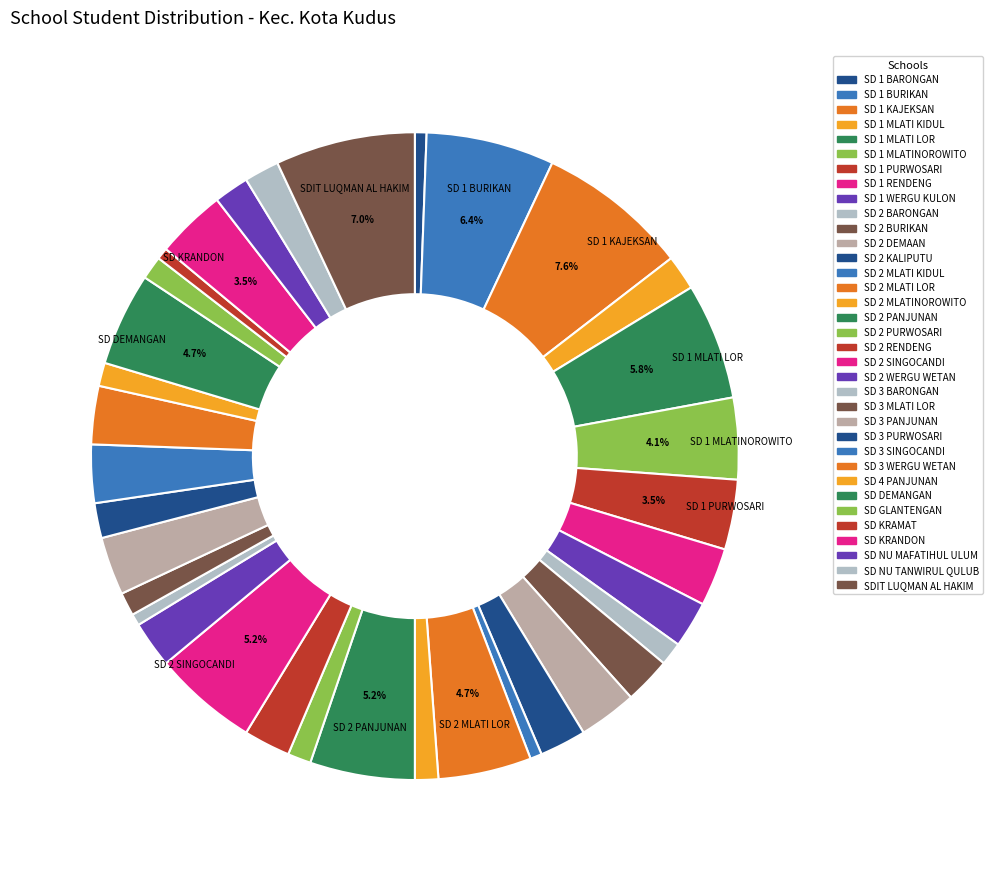

The SD 2 WERGU WETAN slice represents 1% of the pie. True or false?

False